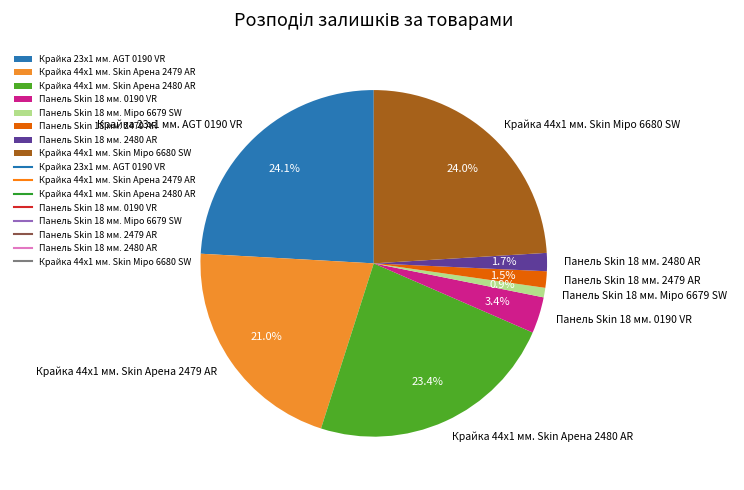

True or false: Крайка 44x1 мм. Skin Арена 2479 AR accounts for 21% of the total.

True